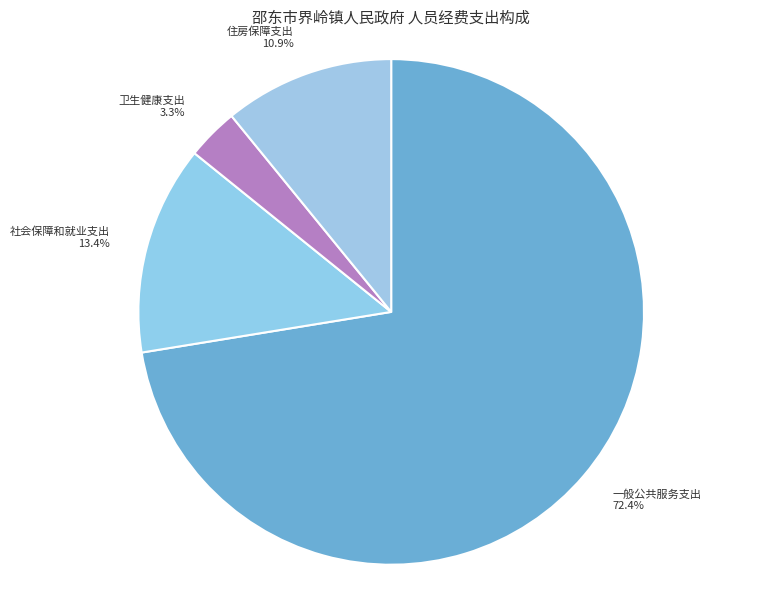

To the nearest percent, what portion does 住房保障支出 represent?

11%